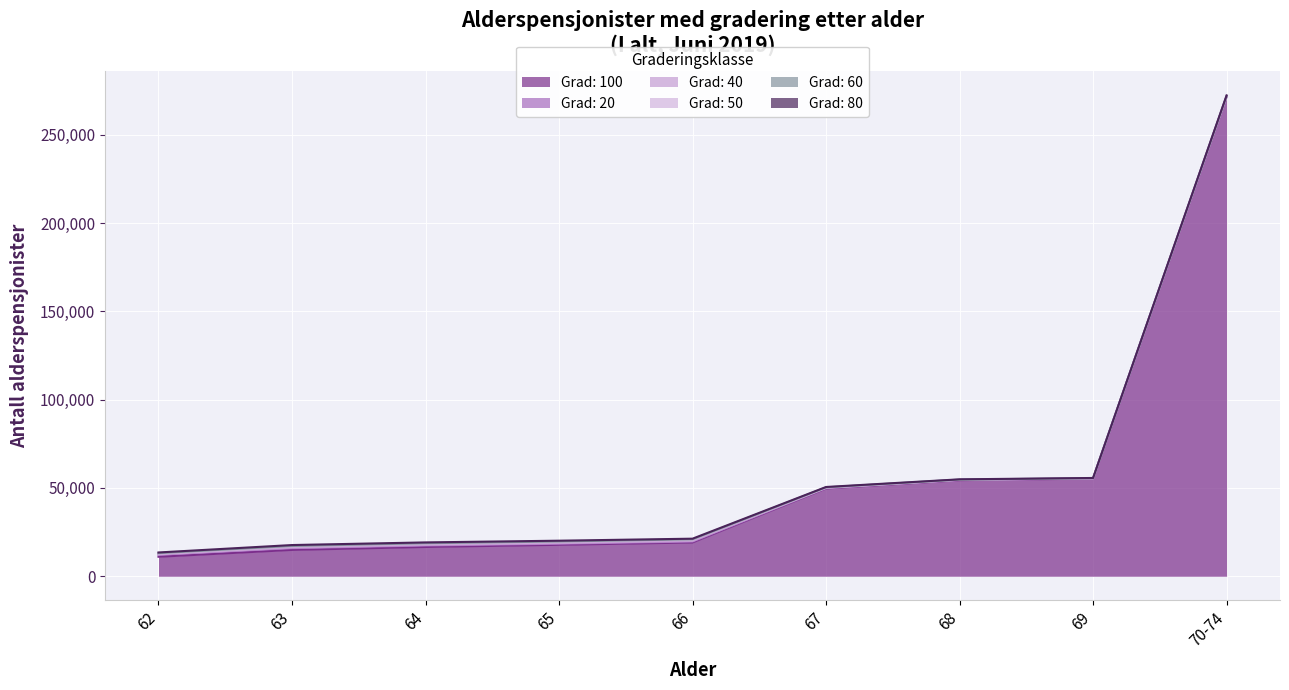

At which label does Grad: 20 first exceed 505?

62